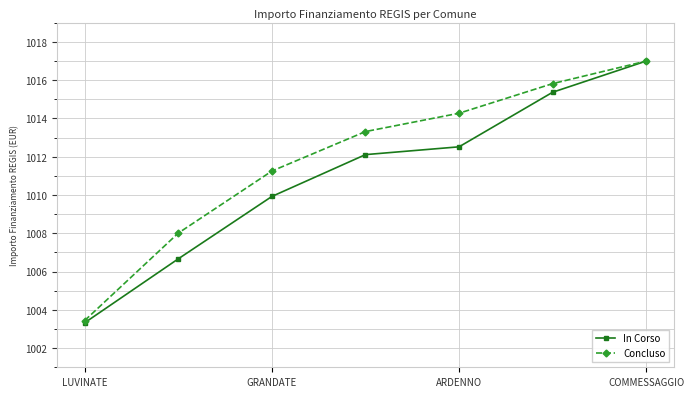

Does the chart display data point markers on the line(s)?

Yes